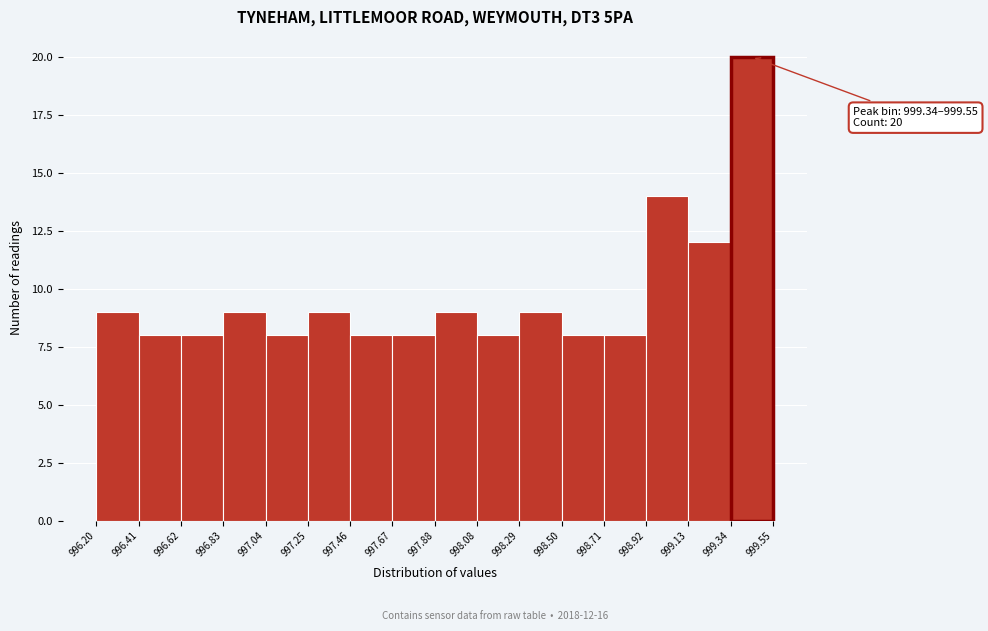

Which range on the x-axis has the tallest bar?

999.34 to 999.55